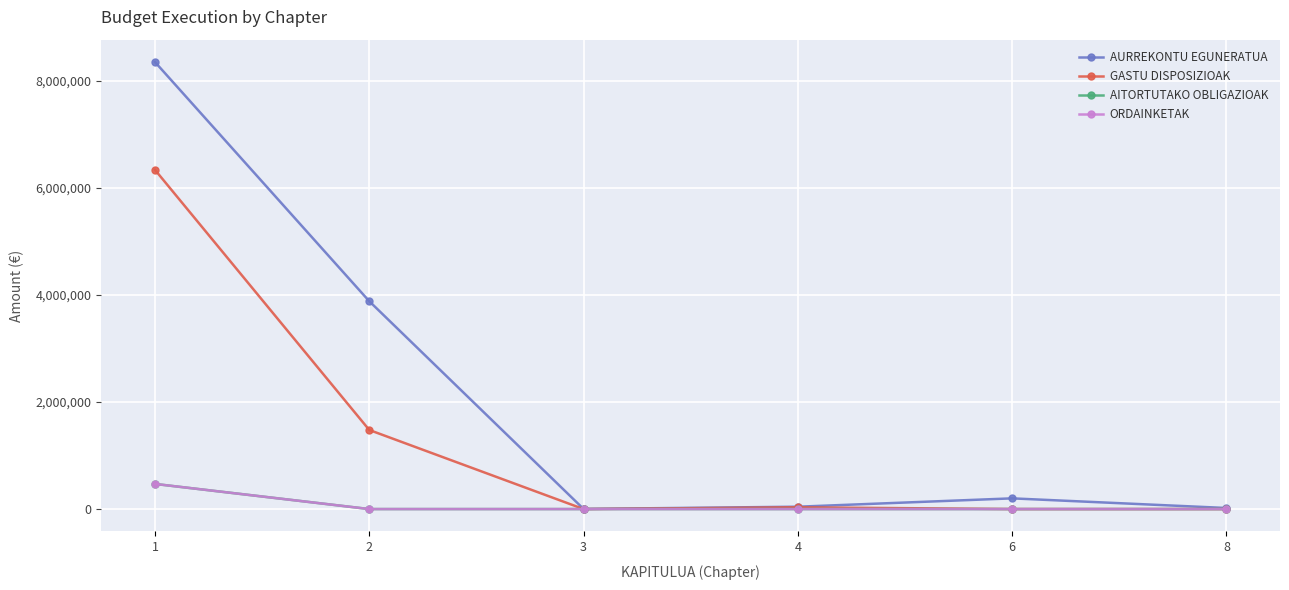

How many lines are shown in the chart?

4